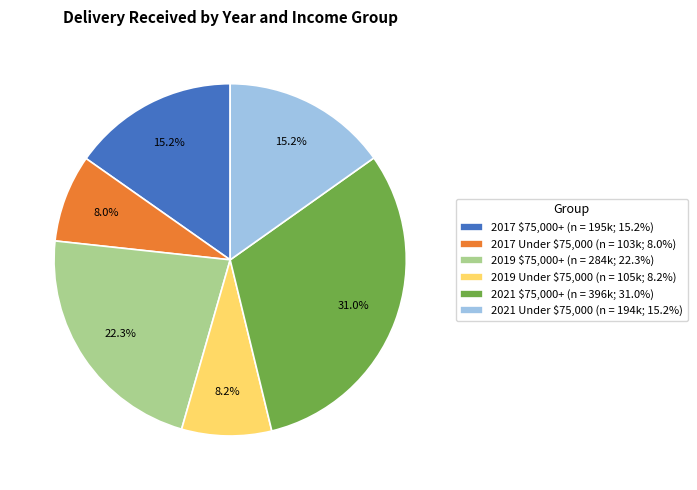

How many segments does this pie chart have?

6